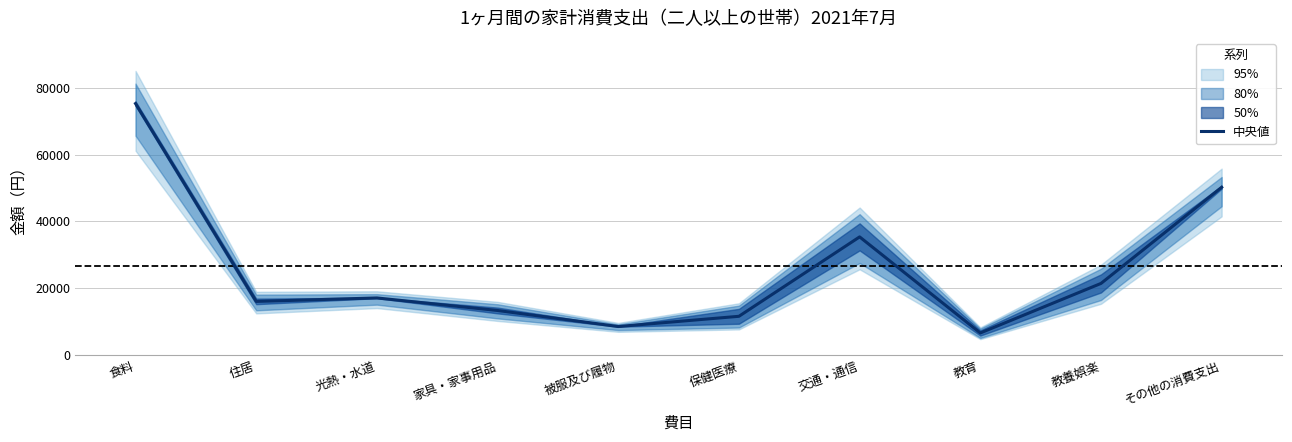

Reading left to right, transcribe all the data shown in this chart.

食料=75232.5	住居=16130.0	光熱・水道=17161.5	家具・家事用品=13416.0	被服及び履物=8624.0	保健医療=11678.0	交通・通信=35401.5	教育=6698.5	教養娯楽=21496.0	その他の消費支出=50230.5